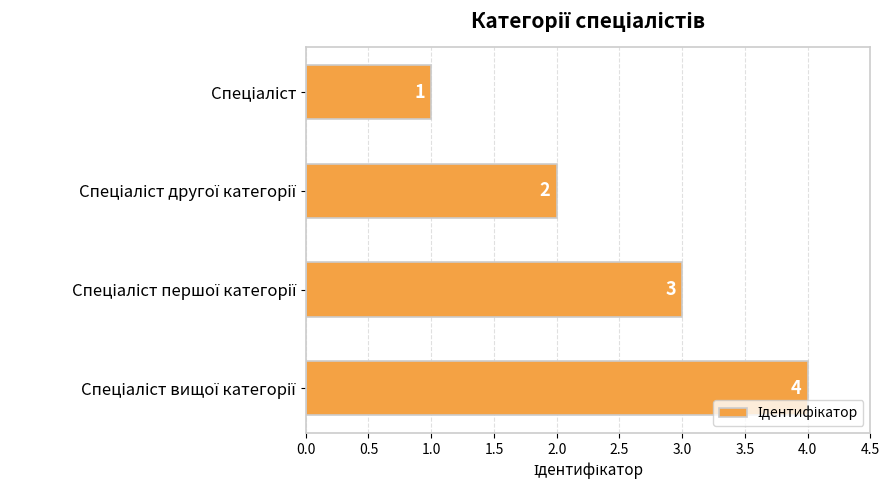

What is the difference between the maximum and minimum values?

3